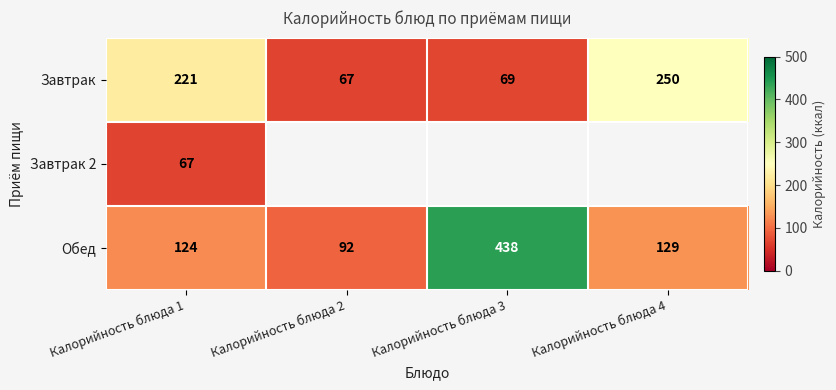

True or false: Завтрак 2 has a value of 35 at Калорийность блюда 1.

False